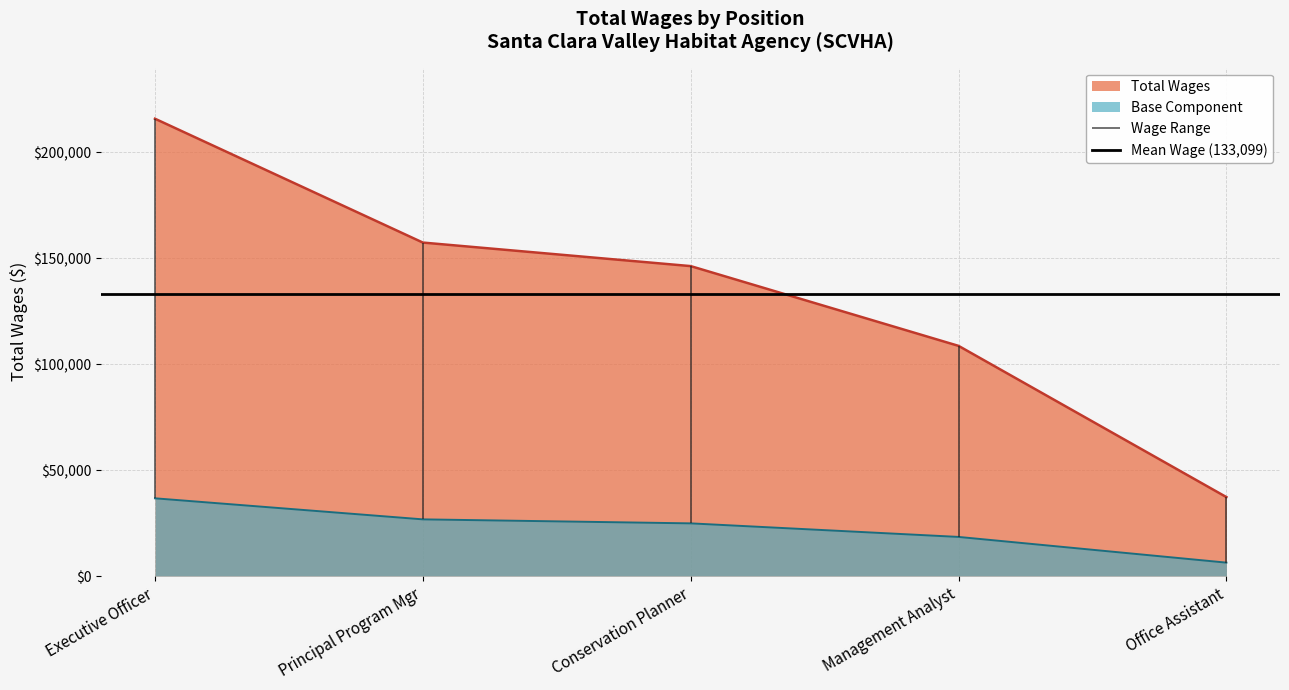

True or false: the data has more than 0 interior local peaks.

False